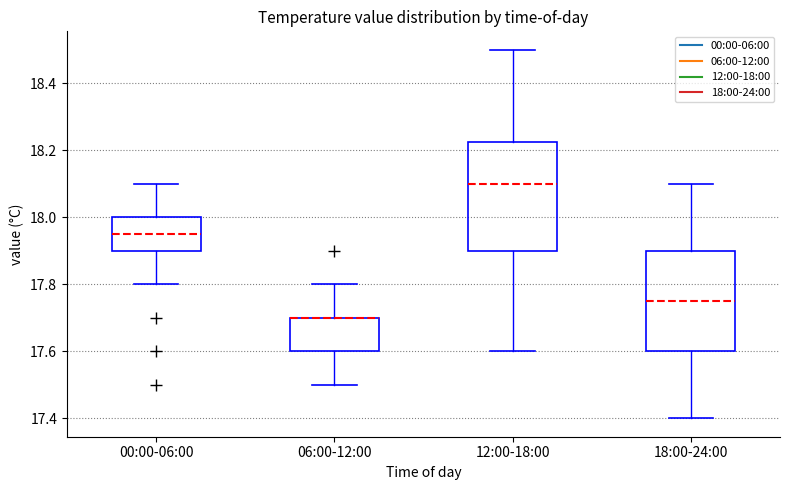

Reading left to right, transcribe this box plot: for each box, give where its median line is, the range the box spans, and where its two whiskers end, as read against the y-axis. The values are not printed on the chart, so give them approximately, as read against the axis.

00:00-06:00: median 17.96, box 17.90 to 18.00, whiskers 17.80 to 18.10
06:00-12:00: median 17.70 (drawn on the box's upper edge), box 17.60 to 17.70, whiskers 17.50 to 17.80
12:00-18:00: median 18.10, box 17.90 to 18.22, whiskers 17.60 to 18.50
18:00-24:00: median 17.76, box 17.60 to 17.90, whiskers 17.40 to 18.10